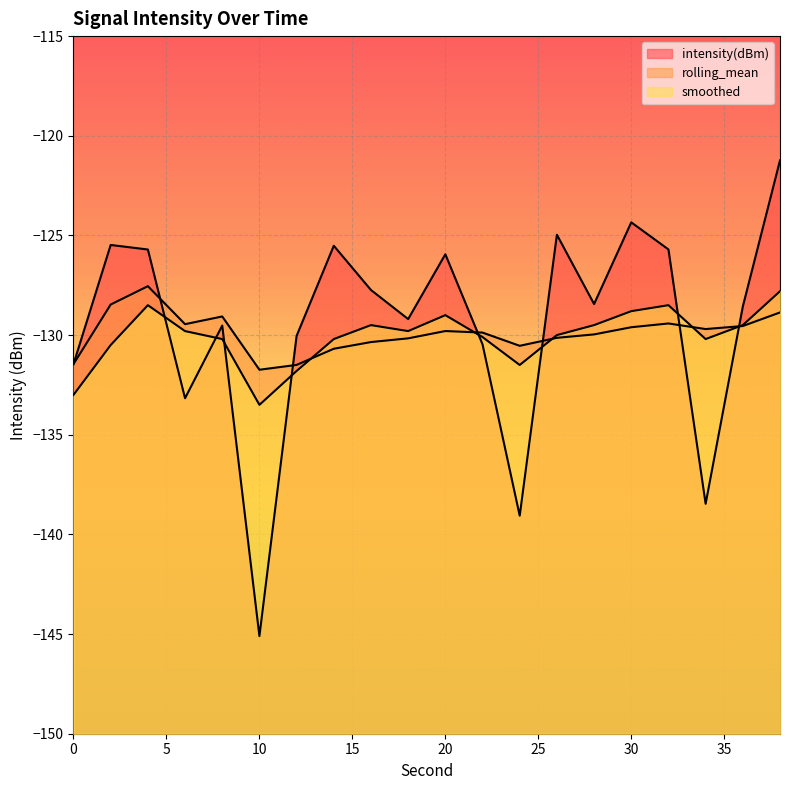

Reading left to right, transcribe all the data shown in this chart.

intensity(dBm): 0=-131.5	2=-125.5	4=-125.7	6=-133.2	8=-129.5	10=-145.1	12=-130.0	14=-125.5	16=-127.7	18=-129.2	20=-125.9	22=-130.5	24=-139.1	26=-125.0	28=-128.4	30=-124.3	32=-125.7	34=-138.5	36=-128.6	38=-121.2
rolling_mean: 0=-131.5	2=-128.5	4=-127.5	6=-129.5	8=-129.1	10=-131.7	12=-131.5	14=-130.7	16=-130.4	18=-130.2	20=-129.8	22=-129.9	24=-130.5	26=-130.1	28=-130.0	30=-129.6	32=-129.4	34=-129.7	36=-129.5	38=-128.9
smoothed: 0=-133.0	2=-130.5	4=-128.5	6=-129.8	8=-130.2	10=-133.5	12=-131.8	14=-130.2	16=-129.5	18=-129.8	20=-129.0	22=-130.1	24=-131.5	26=-130.0	28=-129.5	30=-128.8	32=-128.5	34=-130.2	36=-129.5	38=-127.8